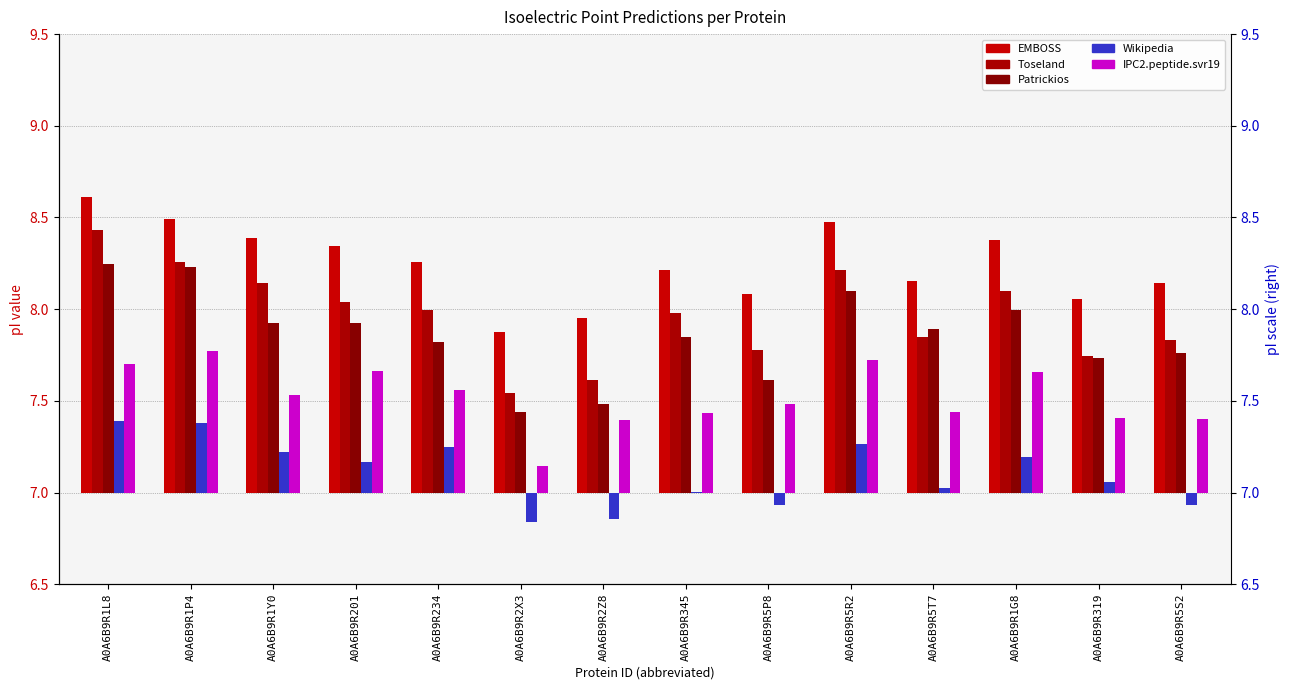

Reading left to right, extract all data points from this chart.

EMBOSS: A0A6B9R1L8=1.6	A0A6B9R1P4=1.5	A0A6B9R1Y0=1.4	A0A6B9R201=1.3	A0A6B9R234=1.3	A0A6B9R2X3=0.9	A0A6B9R2Z8=1.0	A0A6B9R345=1.2	A0A6B9R5P8=1.1	A0A6B9R5R2=1.5	A0A6B9R5T7=1.2	A0A6B9R1G8=1.4	A0A6B9R319=1.1	A0A6B9R5S2=1.1
Toseland: A0A6B9R1L8=1.4	A0A6B9R1P4=1.3	A0A6B9R1Y0=1.1	A0A6B9R201=1.0	A0A6B9R234=1.0	A0A6B9R2X3=0.5	A0A6B9R2Z8=0.6	A0A6B9R345=1.0	A0A6B9R5P8=0.8	A0A6B9R5R2=1.2	A0A6B9R5T7=0.8	A0A6B9R1G8=1.1	A0A6B9R319=0.7	A0A6B9R5S2=0.8
Patrickios: A0A6B9R1L8=1.2	A0A6B9R1P4=1.2	A0A6B9R1Y0=0.9	A0A6B9R201=0.9	A0A6B9R234=0.8	A0A6B9R2X3=0.4	A0A6B9R2Z8=0.5	A0A6B9R345=0.8	A0A6B9R5P8=0.6	A0A6B9R5R2=1.1	A0A6B9R5T7=0.9	A0A6B9R1G8=1.0	A0A6B9R319=0.7	A0A6B9R5S2=0.8
Wikipedia: A0A6B9R1L8=0.4	A0A6B9R1P4=0.4	A0A6B9R1Y0=0.2	A0A6B9R201=0.2	A0A6B9R234=0.2	A0A6B9R2X3=-0.2	A0A6B9R2Z8=-0.1	A0A6B9R345=0.0	A0A6B9R5P8=-0.1	A0A6B9R5R2=0.3	A0A6B9R5T7=0.0	A0A6B9R1G8=0.2	A0A6B9R319=0.1	A0A6B9R5S2=-0.1
IPC2.peptide.svr19: A0A6B9R1L8=0.7	A0A6B9R1P4=0.8	A0A6B9R1Y0=0.5	A0A6B9R201=0.7	A0A6B9R234=0.6	A0A6B9R2X3=0.1	A0A6B9R2Z8=0.4	A0A6B9R345=0.4	A0A6B9R5P8=0.5	A0A6B9R5R2=0.7	A0A6B9R5T7=0.4	A0A6B9R1G8=0.7	A0A6B9R319=0.4	A0A6B9R5S2=0.4